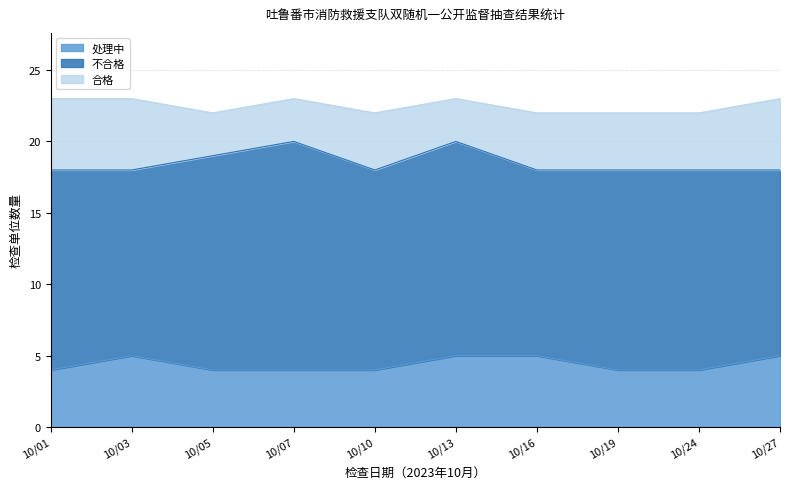

What is the difference between the highest and lowest values at 10/10?

10